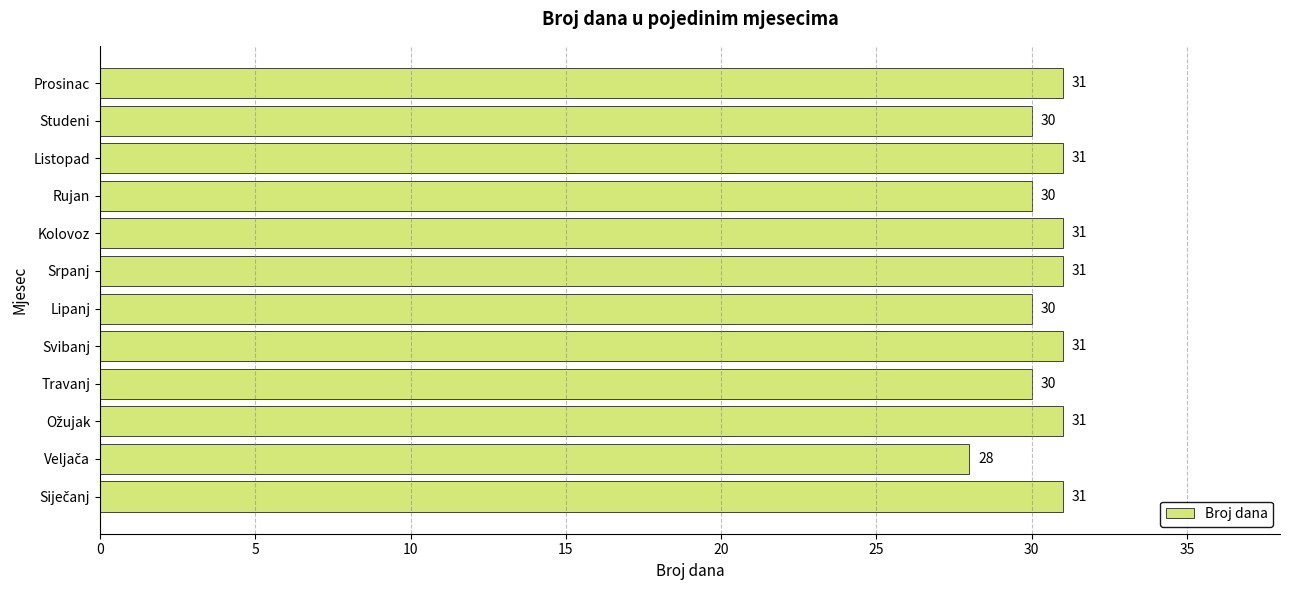

Reading top to bottom, extract all data points from this chart.

31	30	31	30	31	31	30	31	30	31	28	31